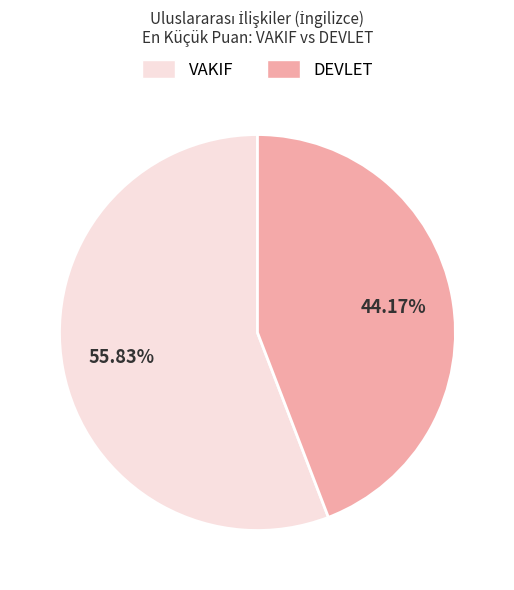

Does DEVLET represent more than half of the total?

No